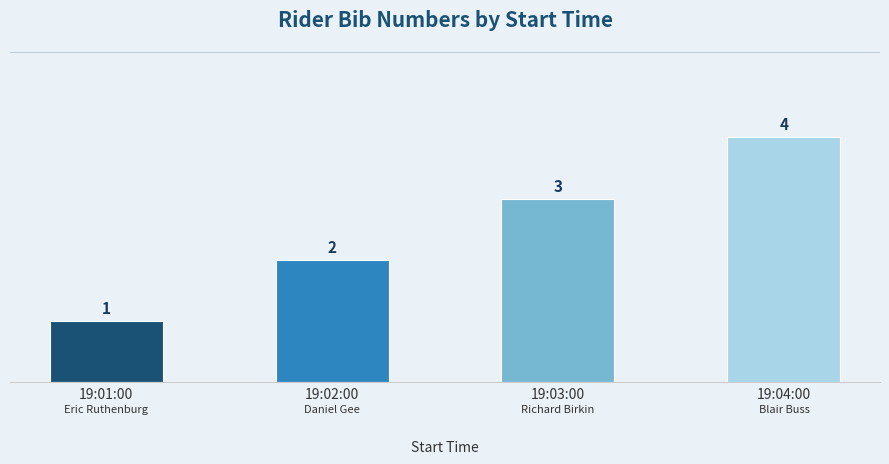

Which category has the highest value across all series?

19:04:00